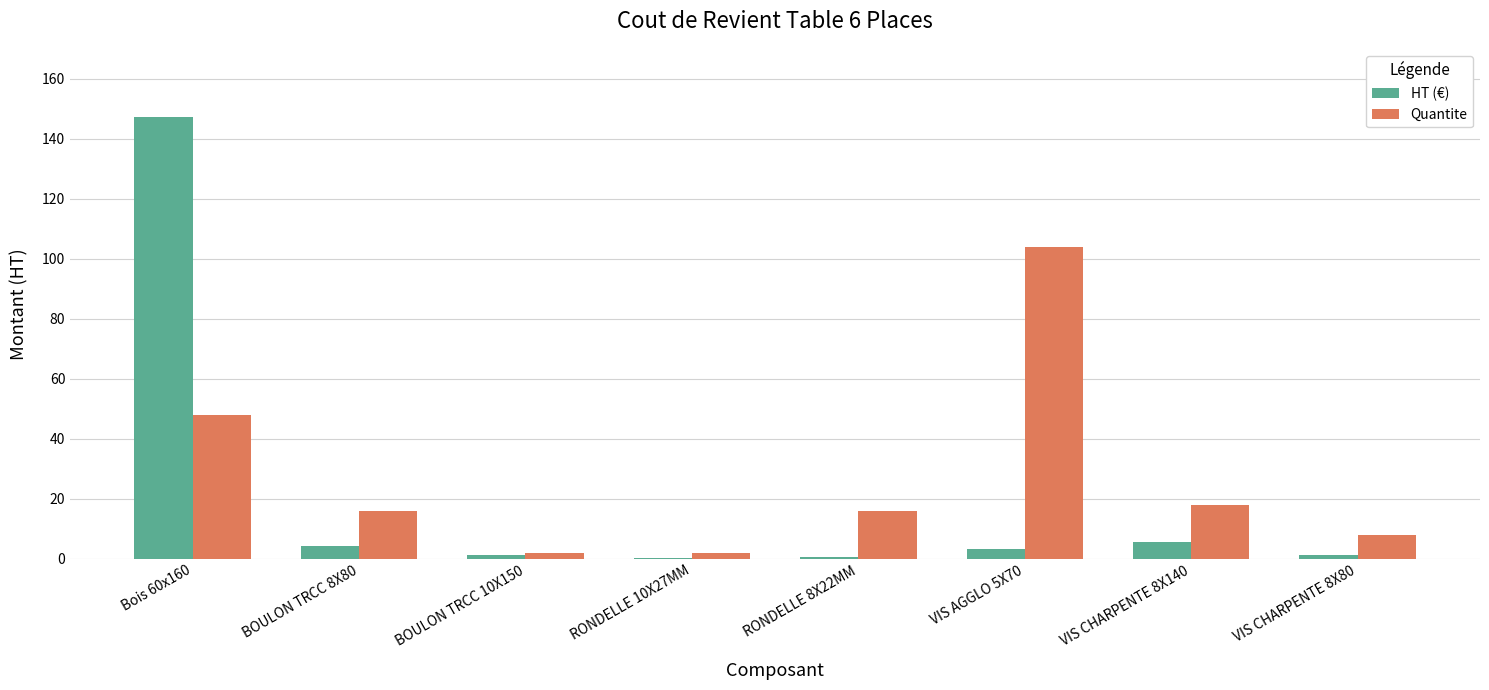

Which category has the highest value in the Quantite series?

VIS AGGLO 5X70